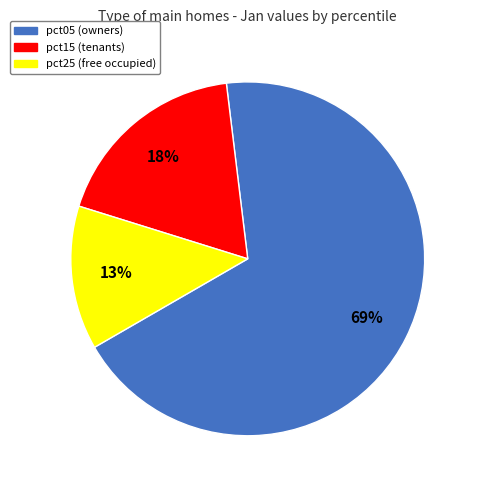

To the nearest percent, what is the average slice percentage?

33%